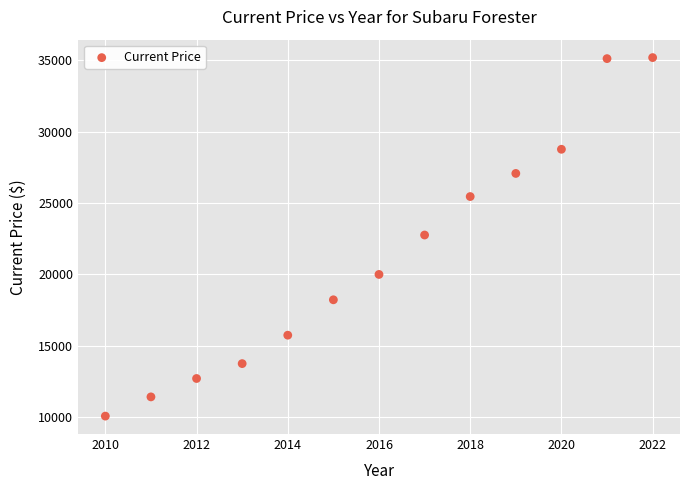

What is the range of Y values (max minus min)?

25127